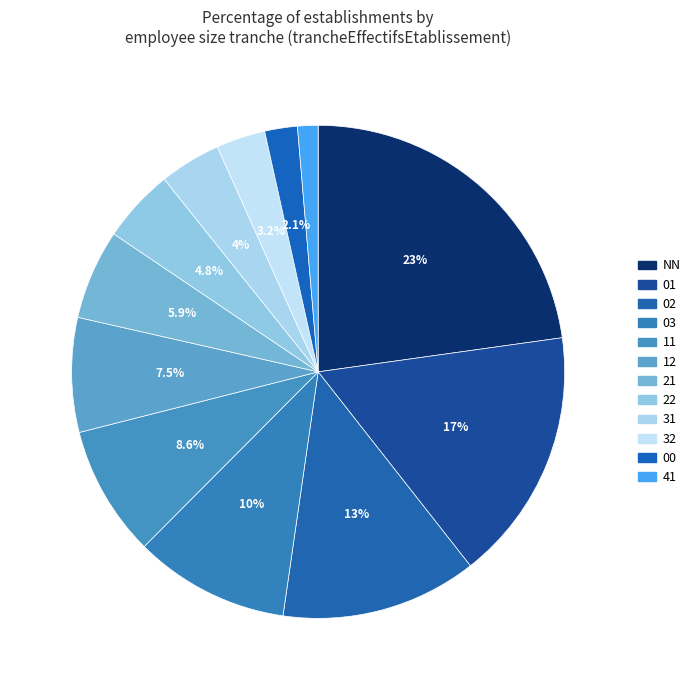

Is there a majority slice in this chart?

No